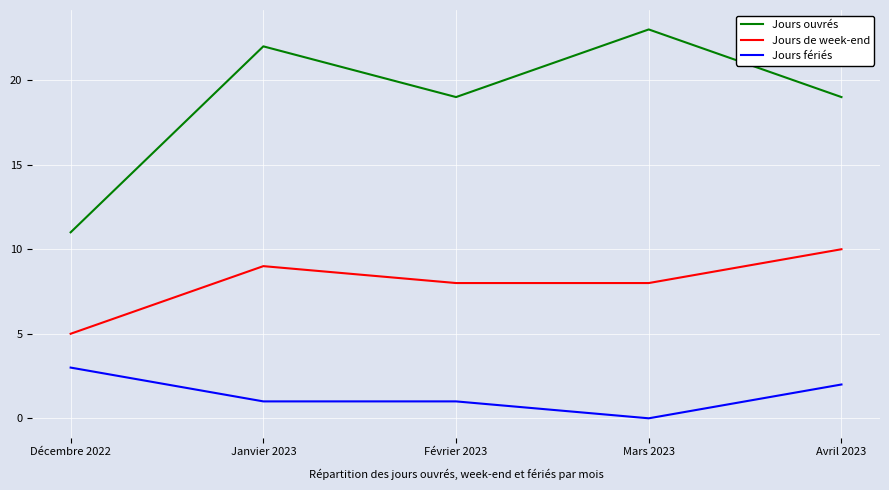

What is the approximate value of Jours de week-end at Décembre 2022?

5